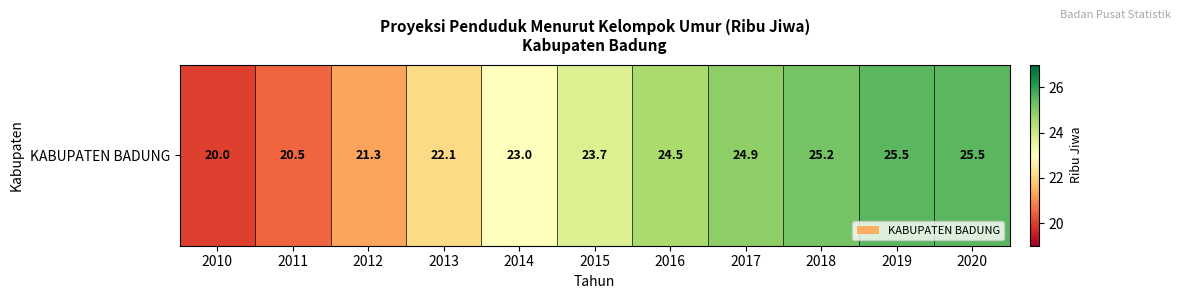

Reading left to right, what are all the values shown in this chart?

20.0	20.5	21.3	22.1	23.0	23.7	24.5	24.9	25.2	25.5	25.5